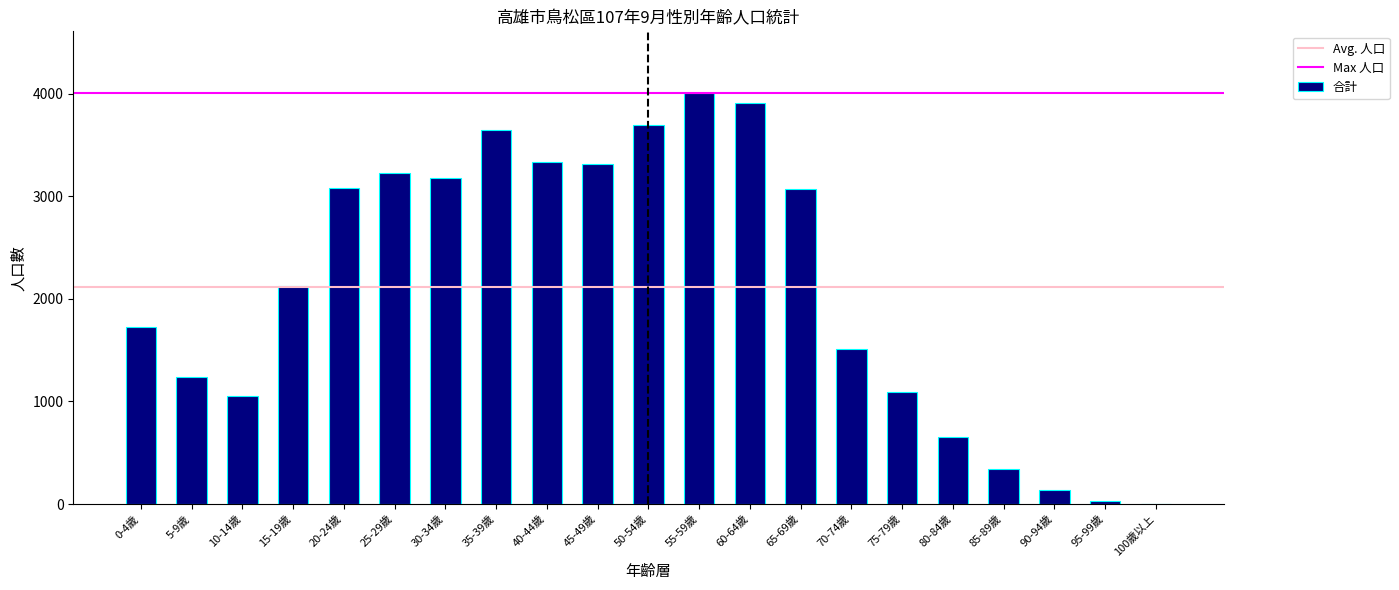

What is the sum of all values?

44379